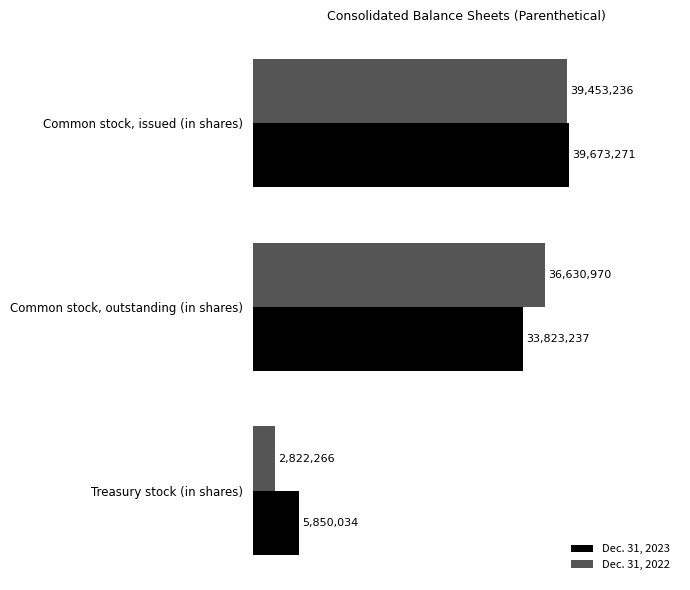

Which series changed the most between Common stock, issued (in shares) and Common stock, outstanding (in shares)?

Dec. 31, 2023